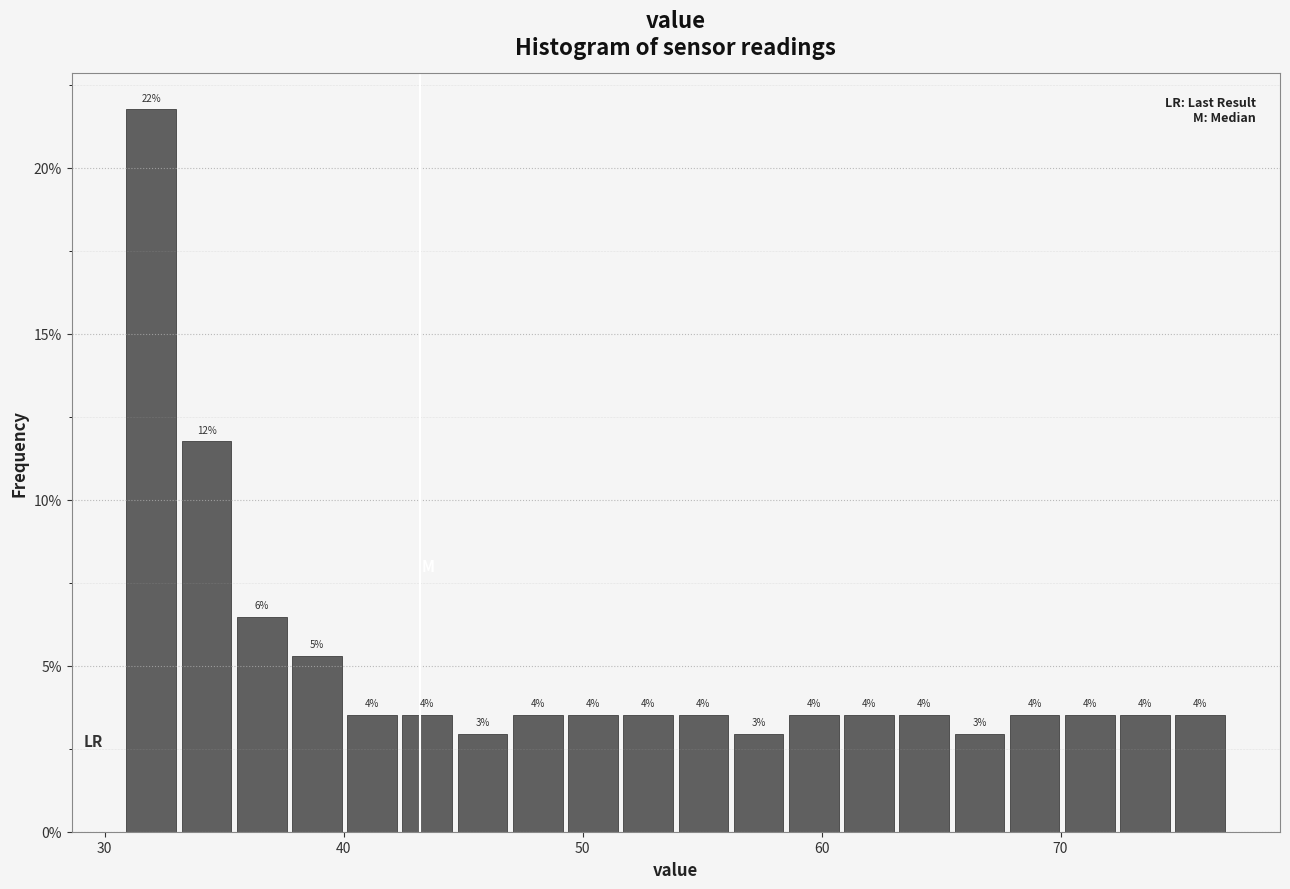

Around what value on the x-axis is the tallest bar? Give the approximate position of its centre, as read against the axis.

32